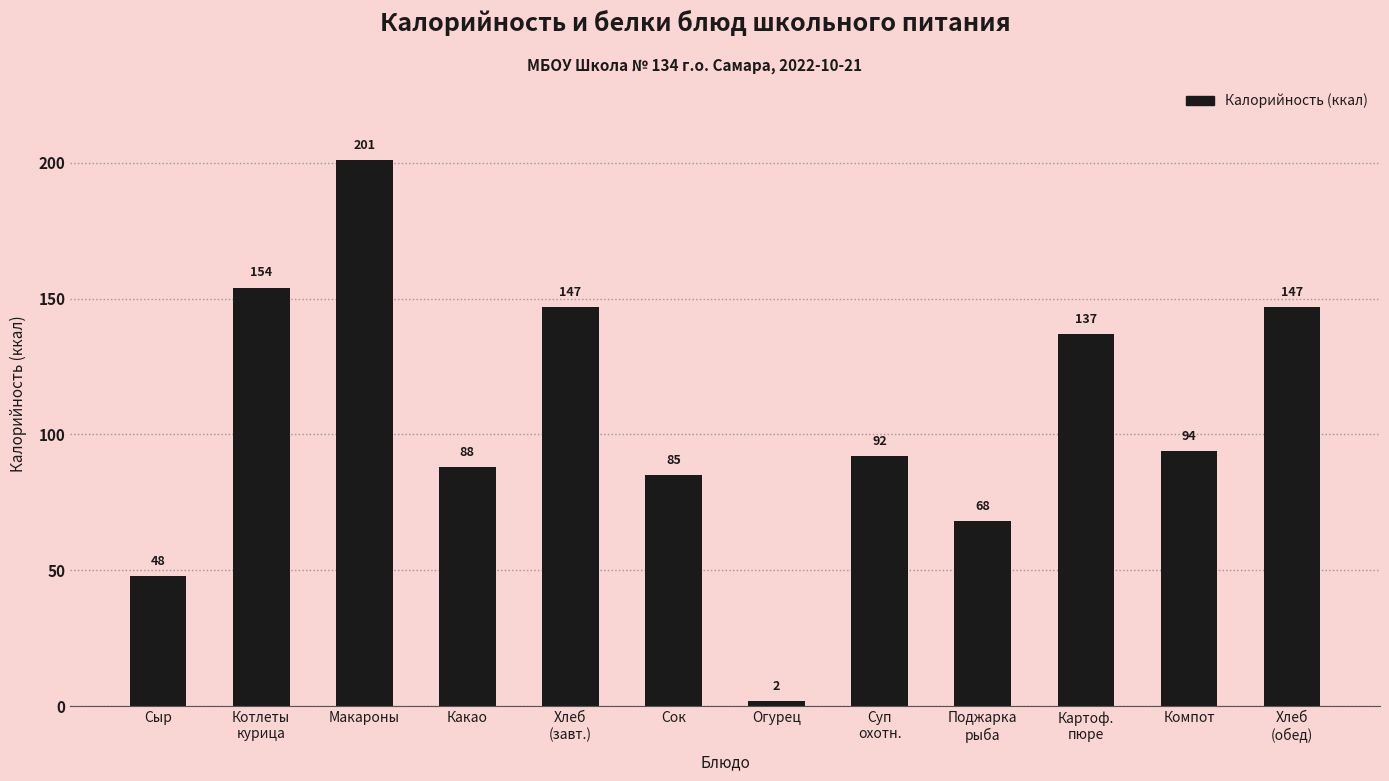

How many categories are shown in the chart?

12